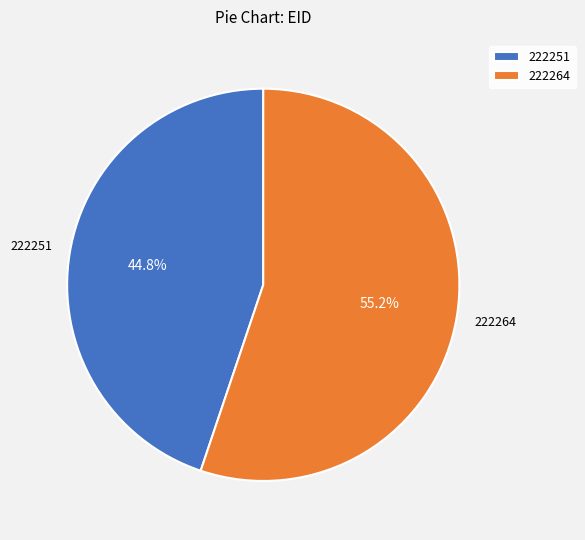

Rank the categories by value from lowest to highest.

222251, 222264